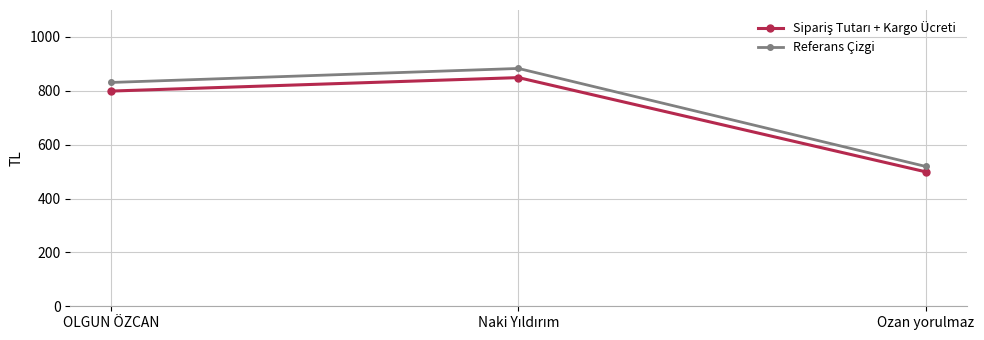

Which series has the largest range (max minus min)?

Referans Çizgi